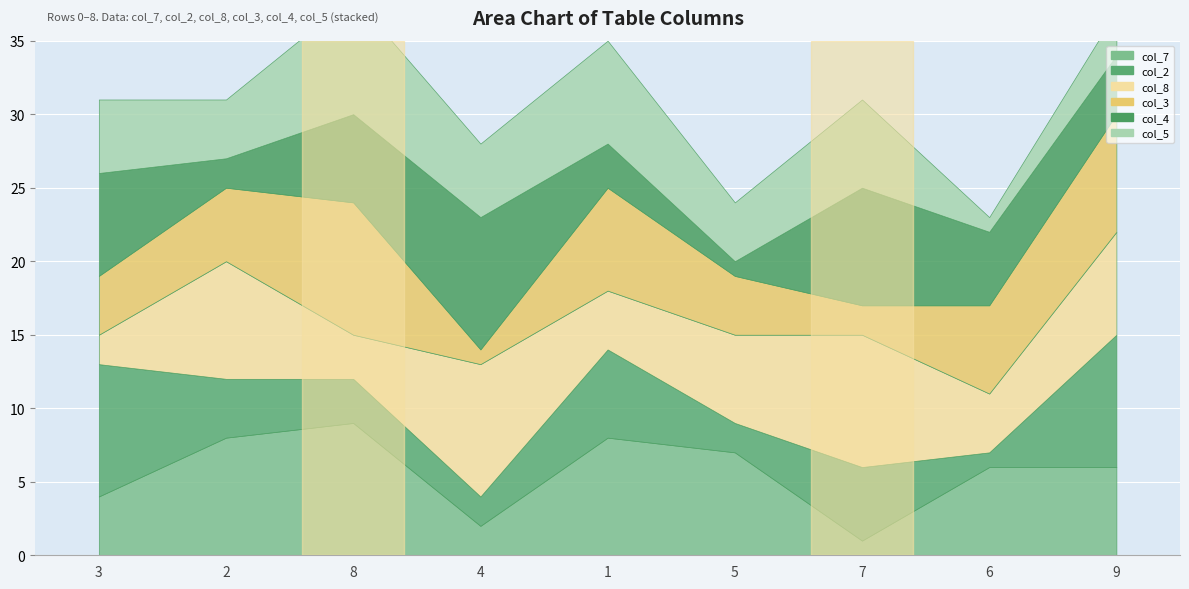

How many data points does each series have?

9